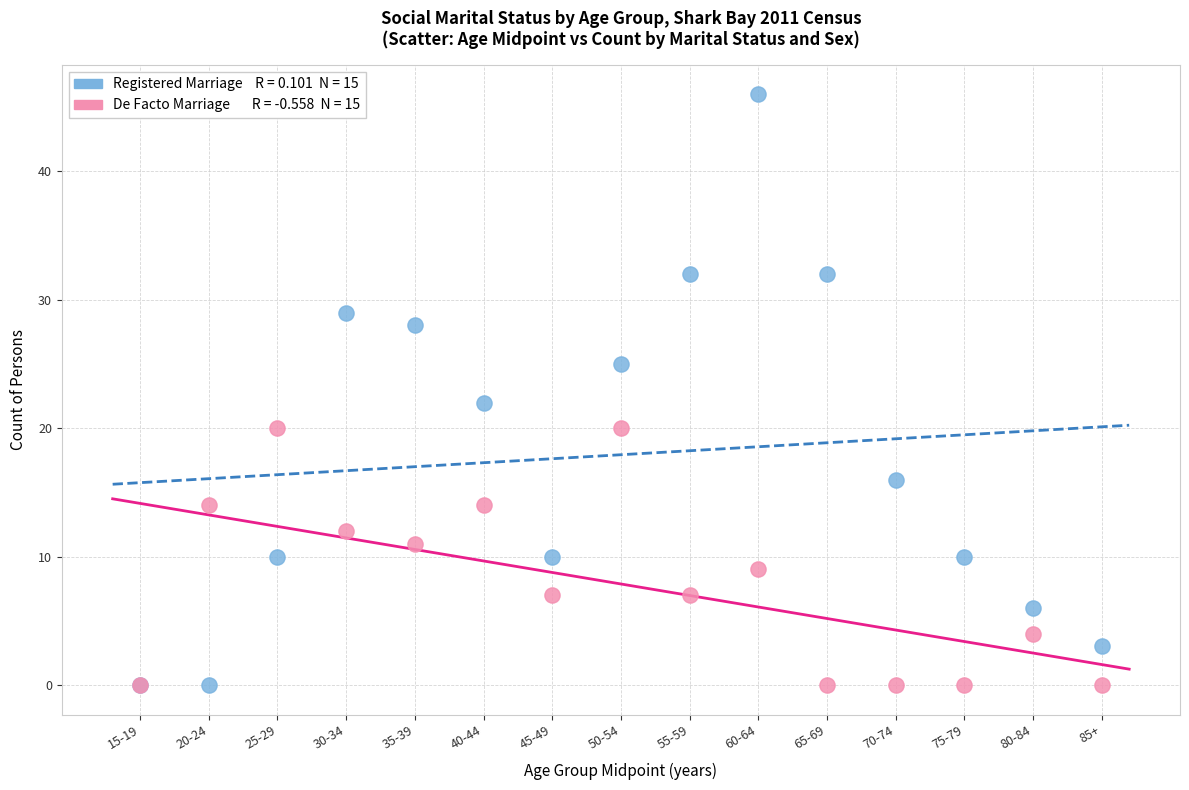

Across all series, what Y value is closest to 23?

22